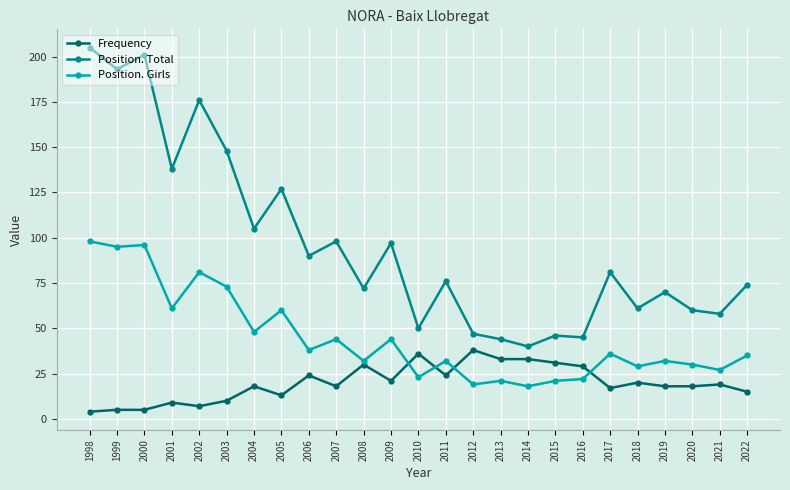

What is the difference between the maximum and second lowest values in the Frequency series?

33